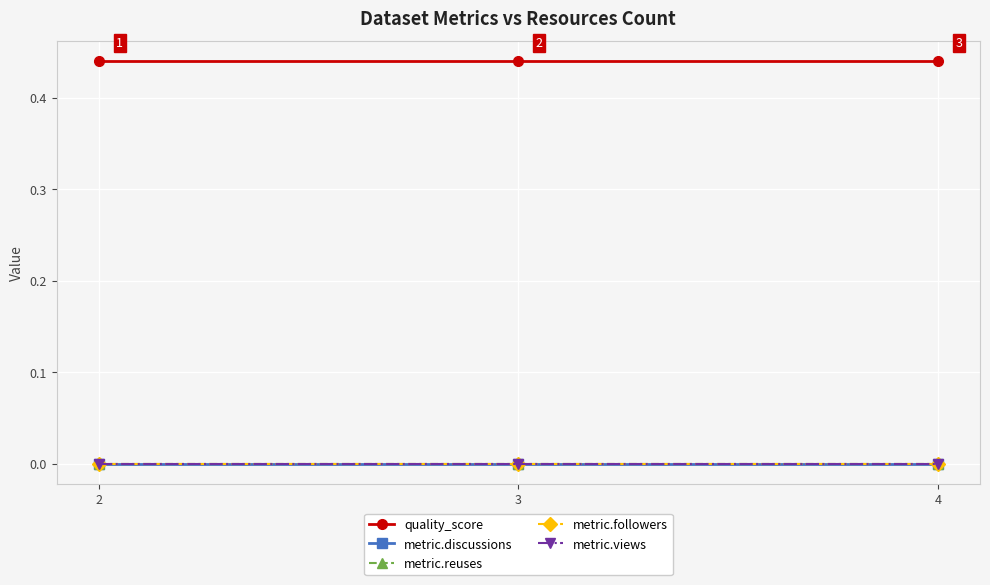

Between 3 and 2, which is larger?

3